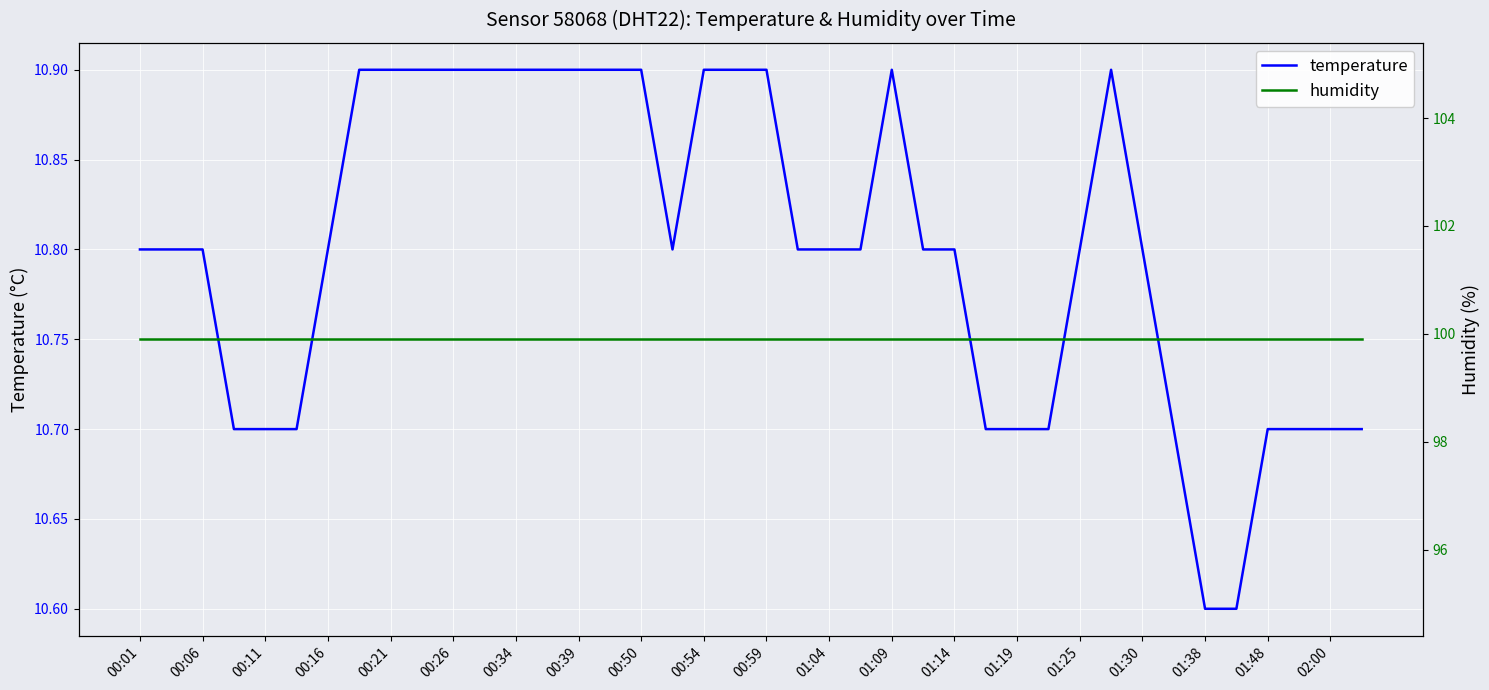

List the series in order of their peak value, highest first.

humidity, temperature